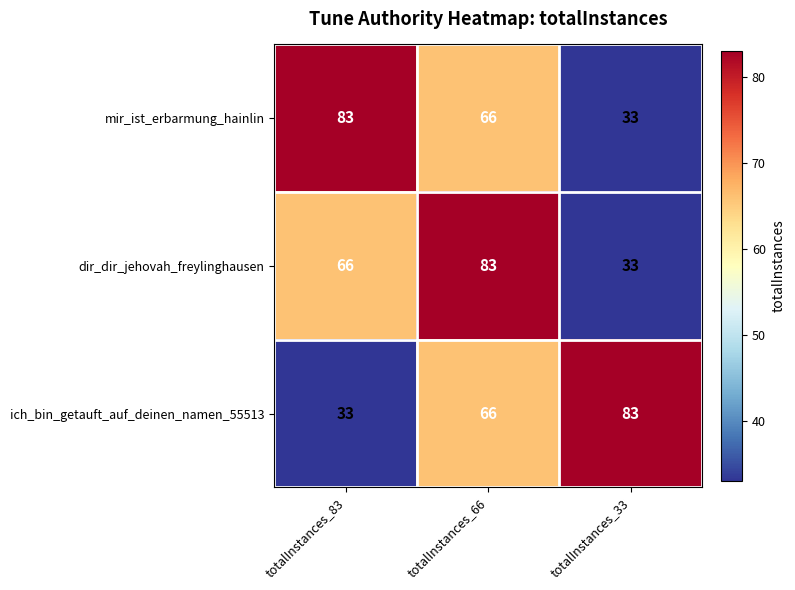

The value of dir_dir_jehovah_freylinghausen at totalInstances_66 is 26. True or false?

False